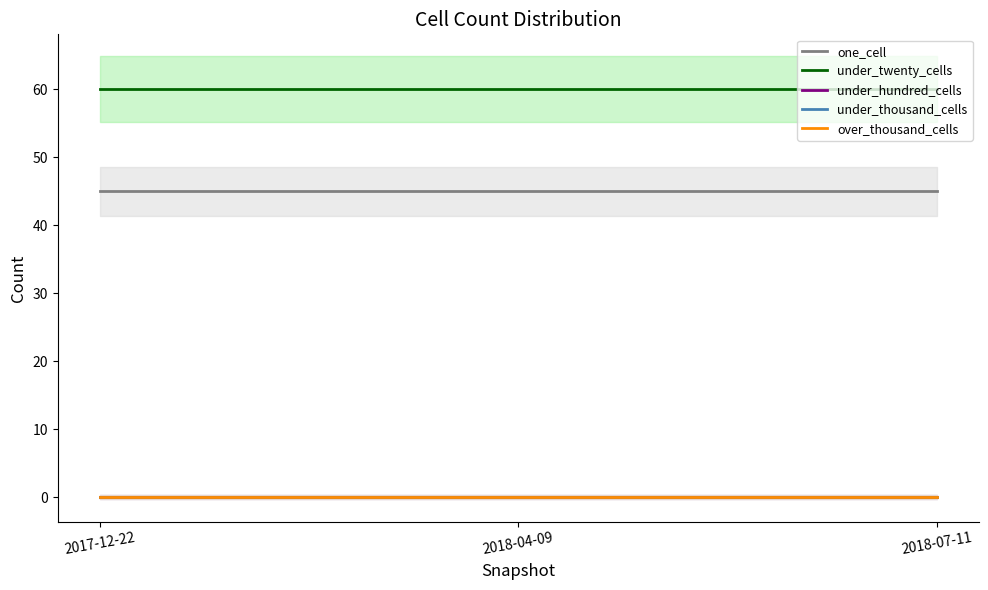

What is the sum of all one_cell values?

135